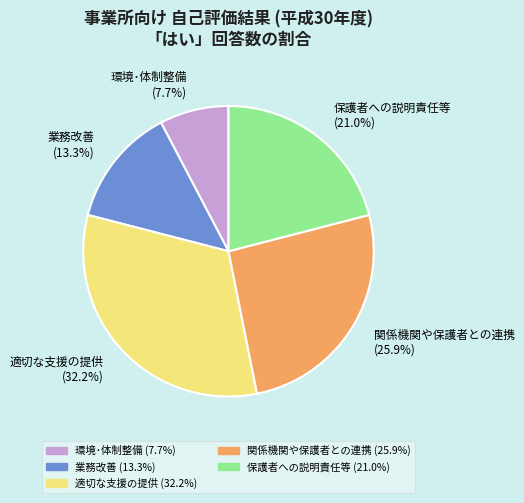

To the nearest percent, what is the difference between the 関係機関や保護者との連携 and 保護者への説明責任等 slice percentages?

5%